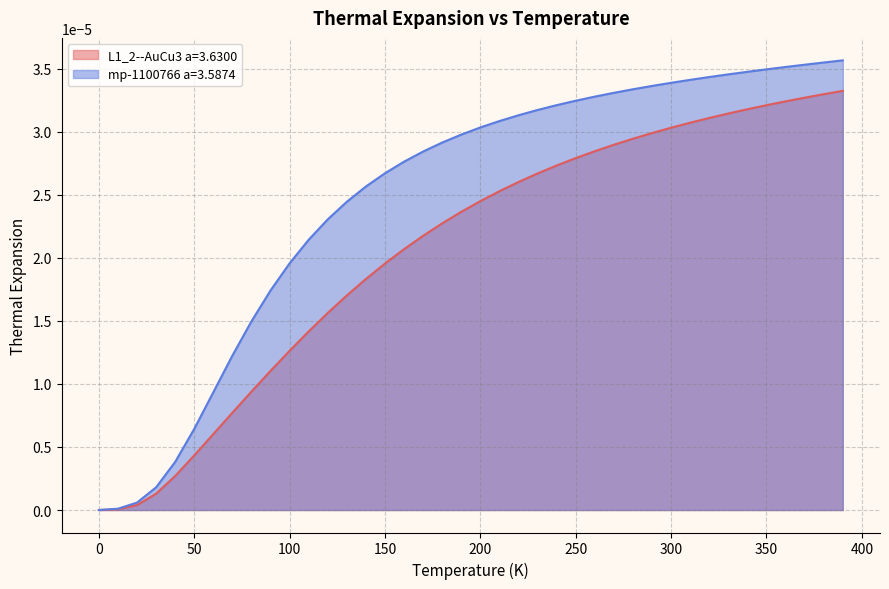

True or false: L1_2--AuCu3 a=3.6300 and mp-1100766 a=3.5874 cross at least once.

False